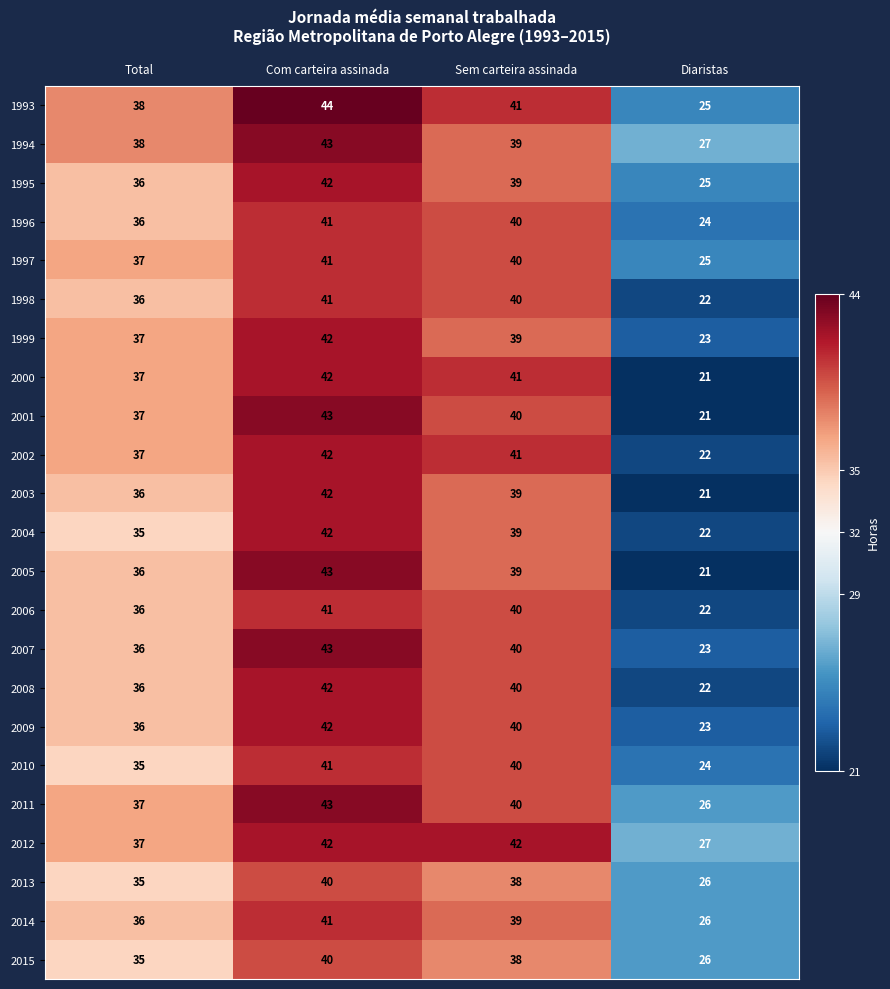

Where is 2004 nearest to the value 32?

Total